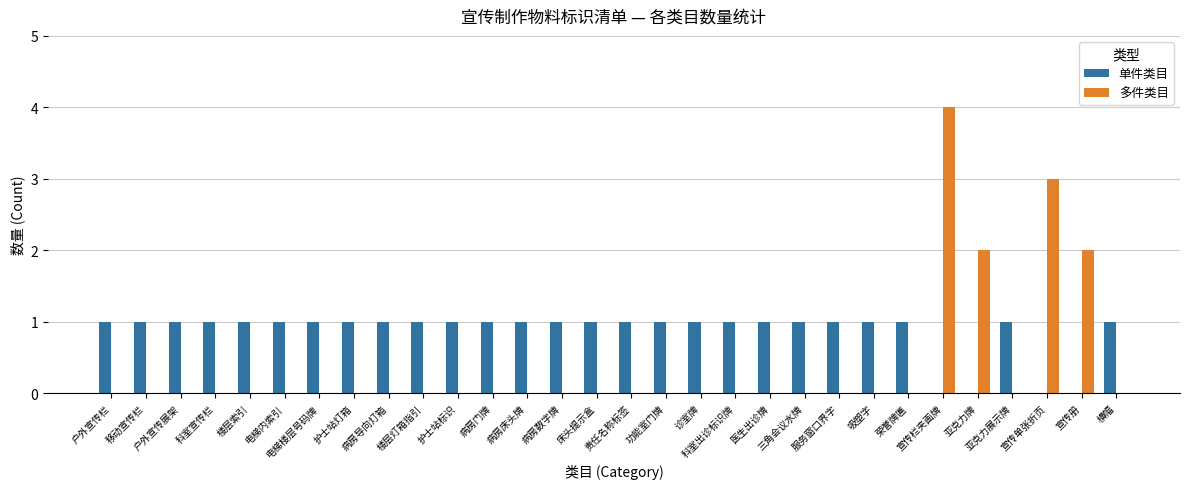

True or false: 多件类目 has a value of 0 at 服务窗口界字.

True